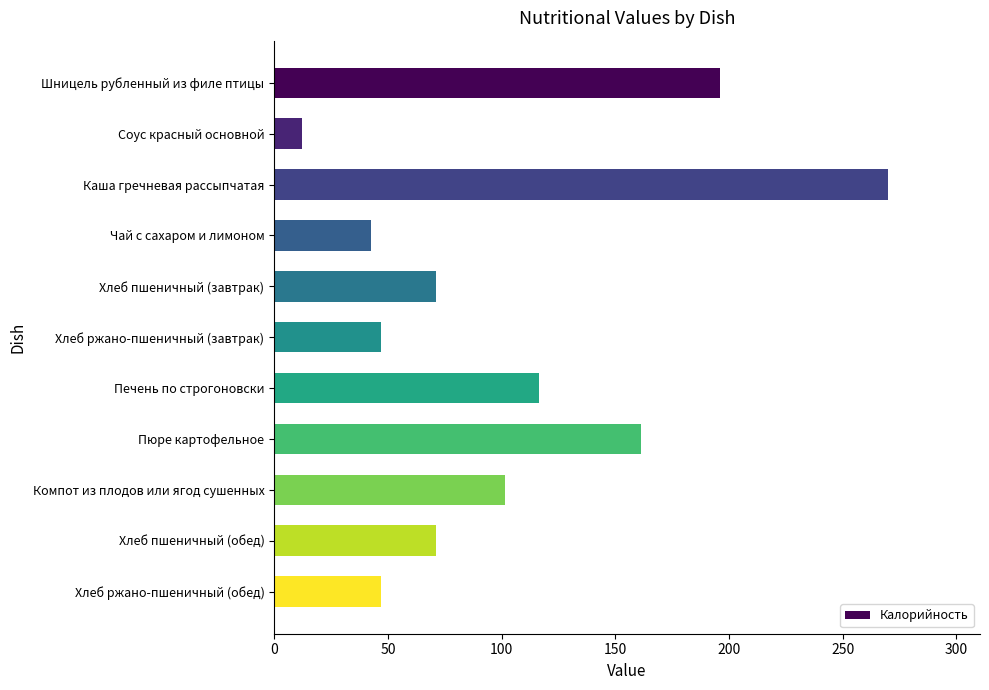

The value at Хлеб ржано-пшеничный (завтрак) is 47.1. True or false?

True